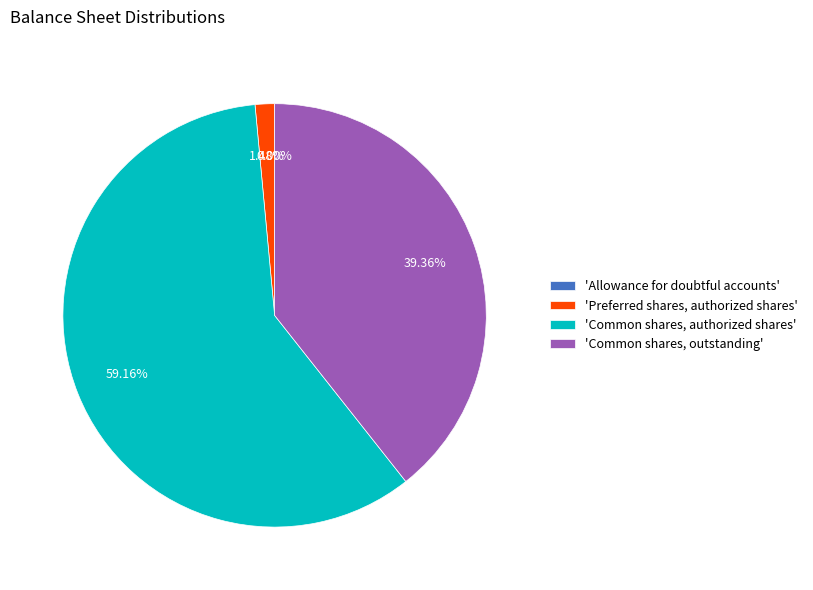

Is there any slice that represents more than half of the pie?

Yes